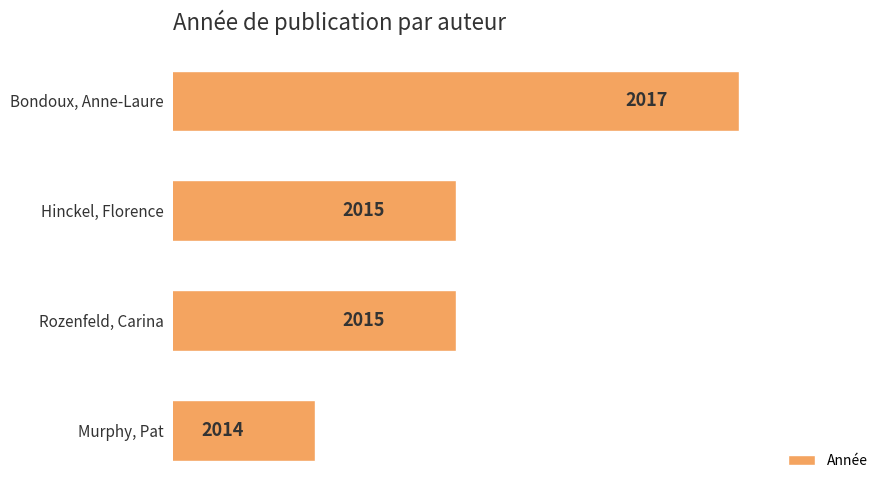

Count the values in the range 2015 to 2017.

3